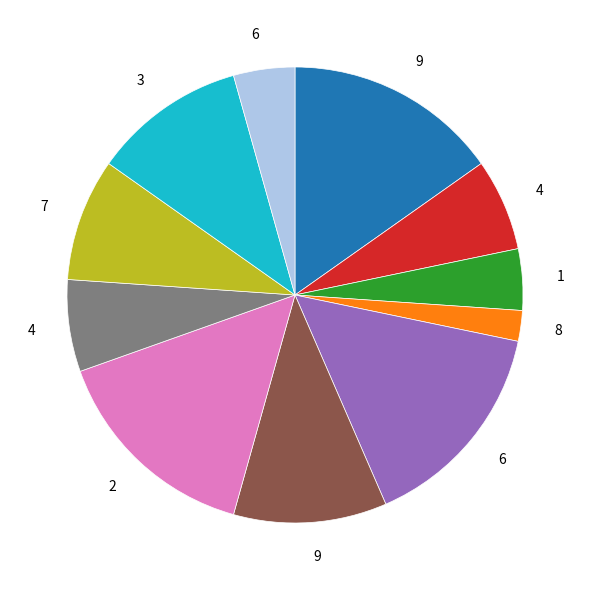

Is there any slice that represents more than half of the pie?

No